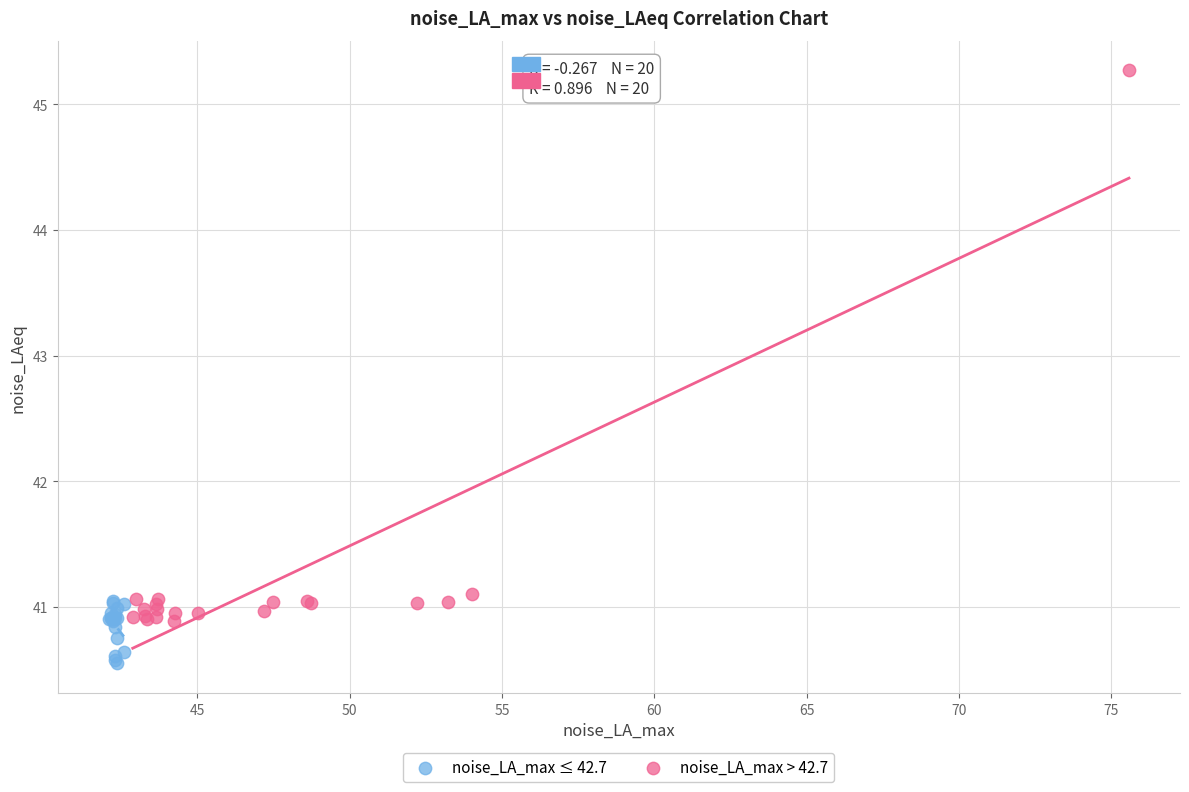

Which series contains the highest Y value?

noise_LA_max > 42.7